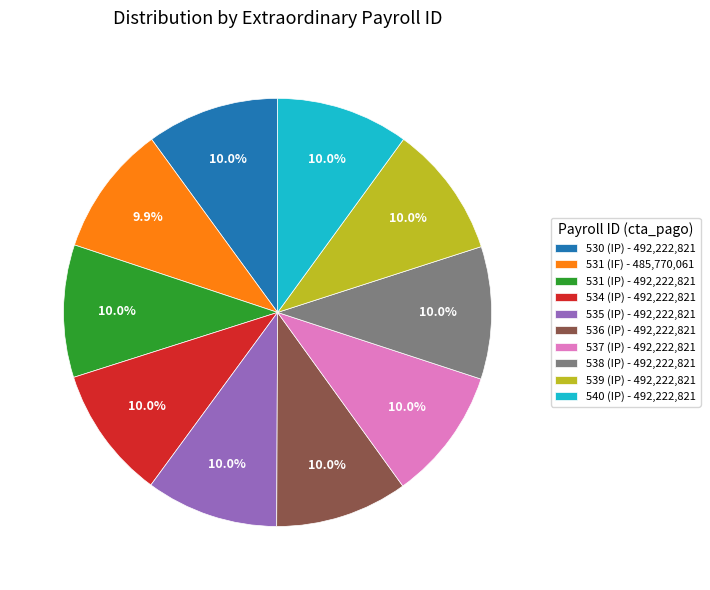

Approximately how many times larger is the value at 538 (IP) compared to 531 (IF)?

1.0